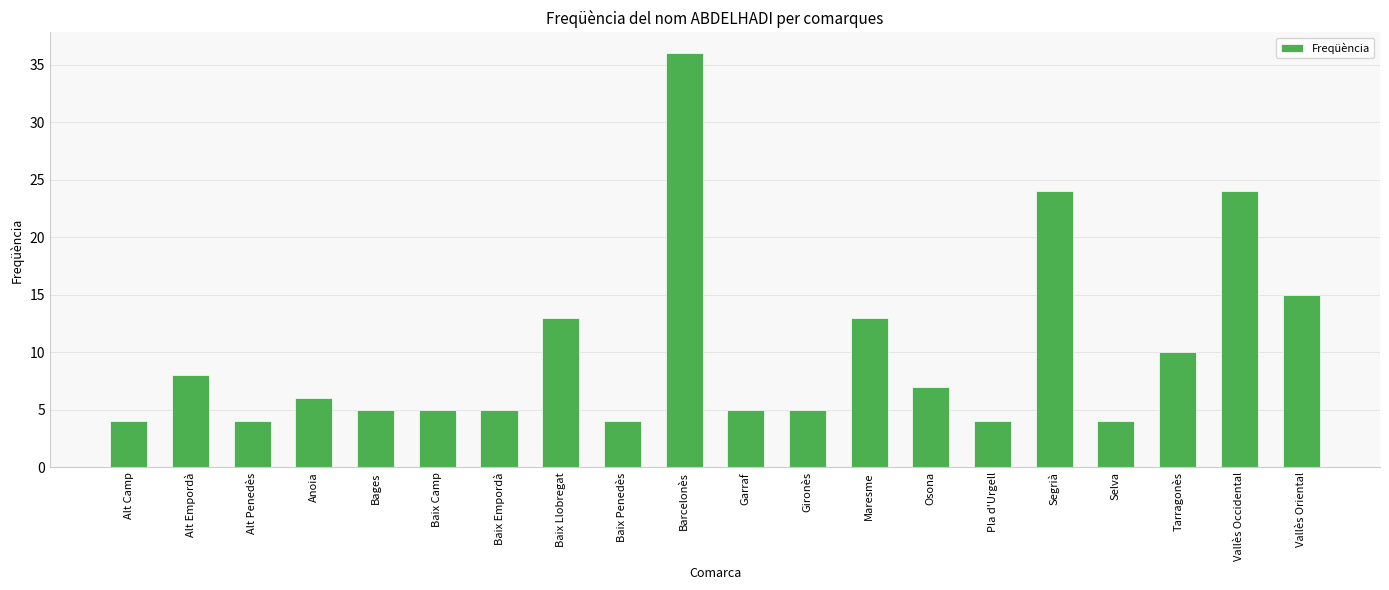

Which category has the highest value across all series?

Barcelonès